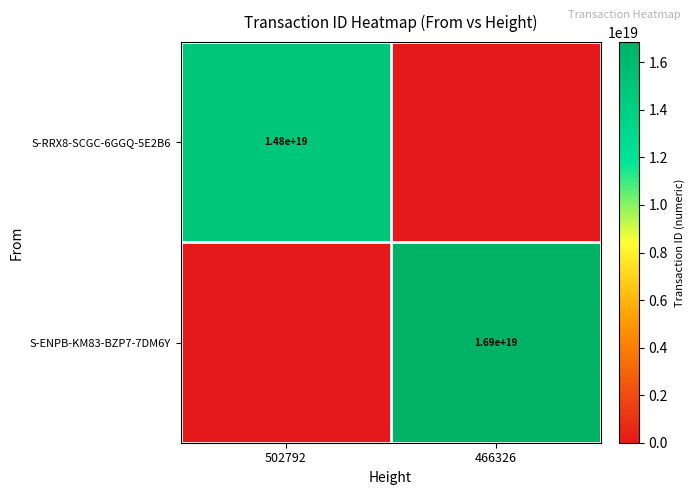

Is it true that S-ENPB-KM83-BZP7-7DM6Y equals 16900000000000000000 at 466326?

True